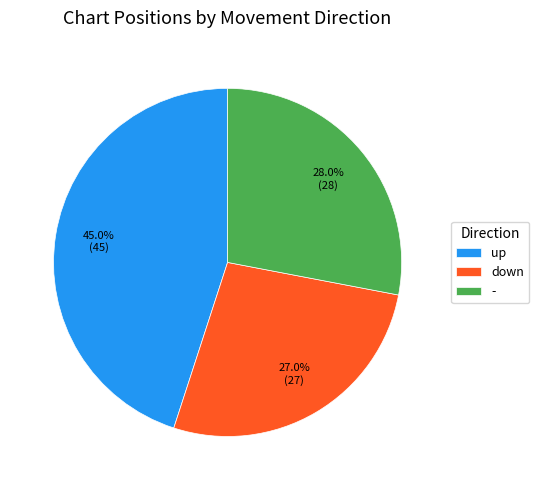

The - slice represents 28% of the pie. True or false?

True